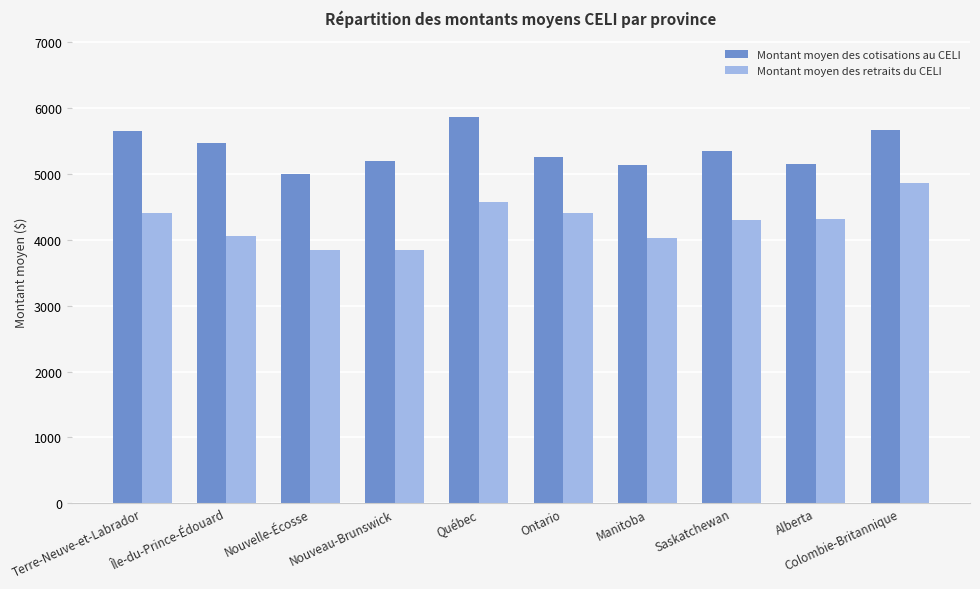

The Montant moyen des cotisations au CELI series shows 1828.7 at Nouveau-Brunswick. True or false?

False